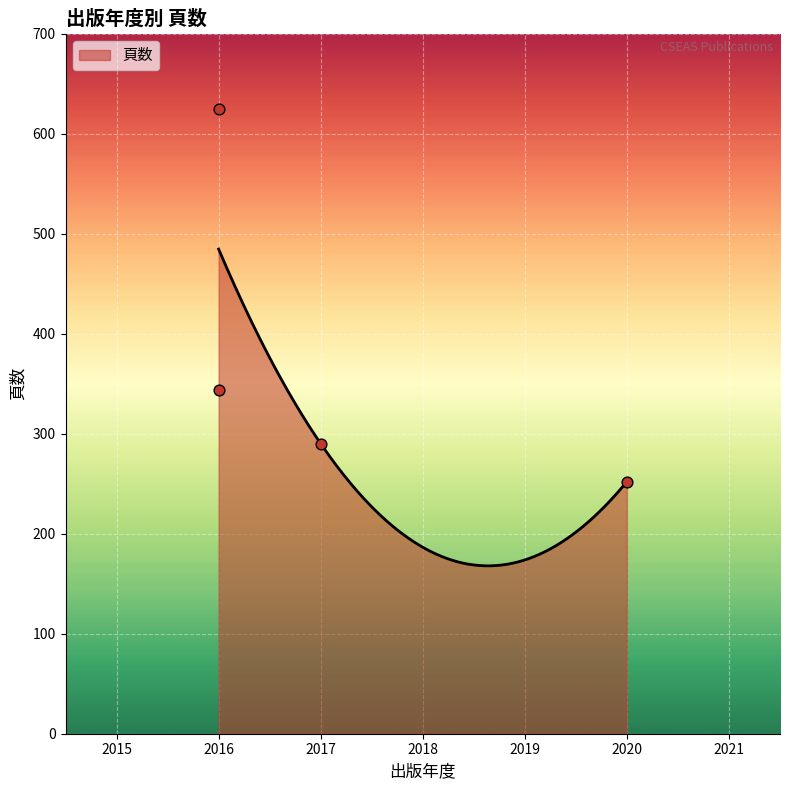

What is the change in value from 2017 to 2016?

+335